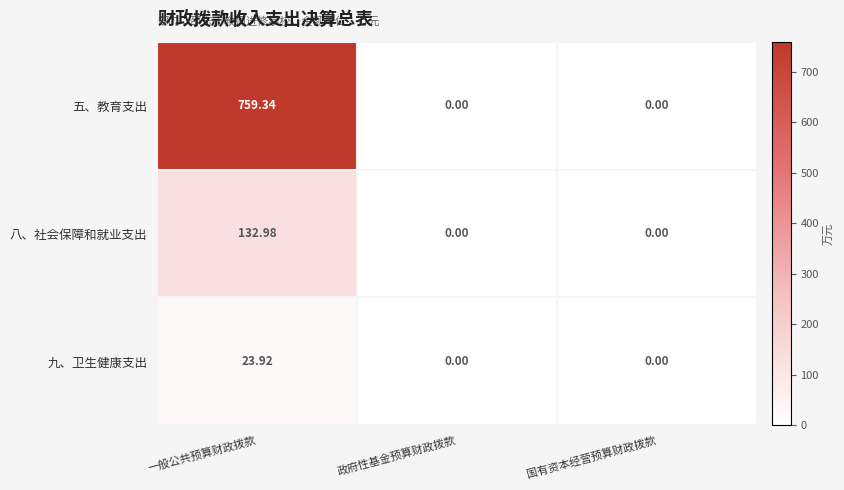

Which series has the widest spread of values?

五、教育支出